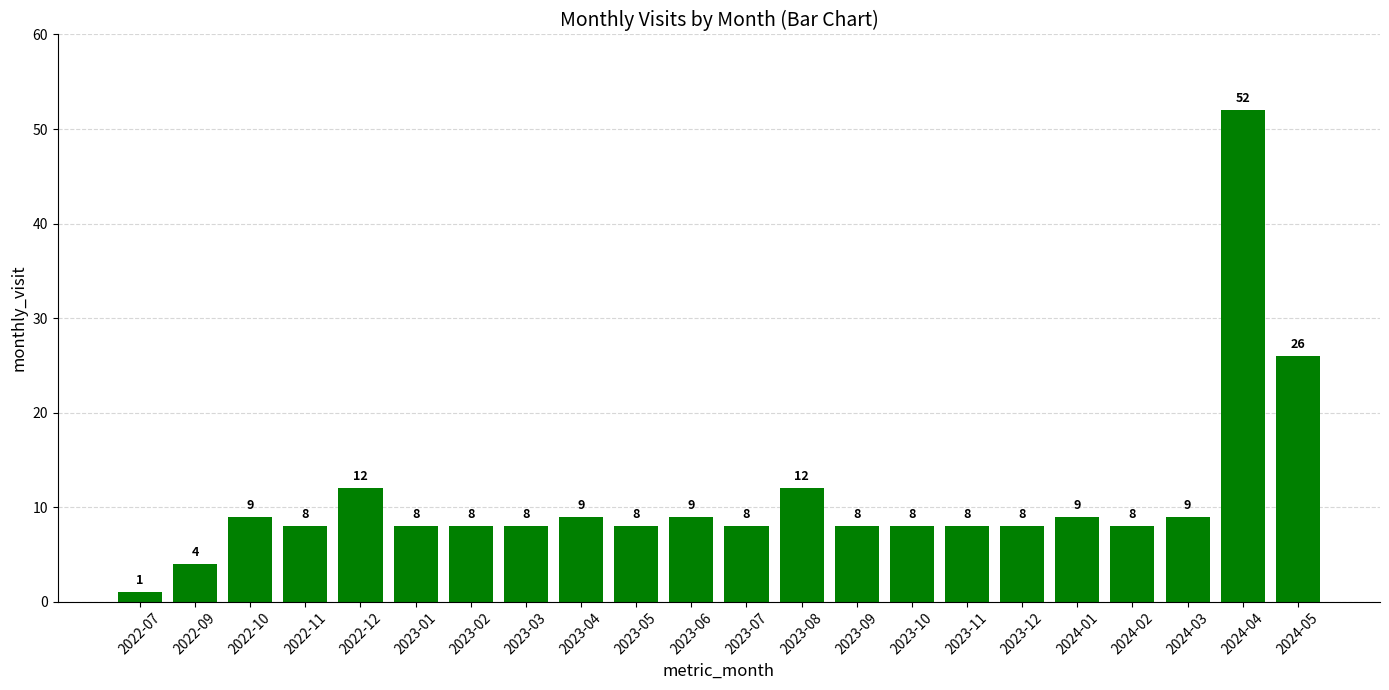

What is the difference between the values at 2023-05 and 2022-09?

4